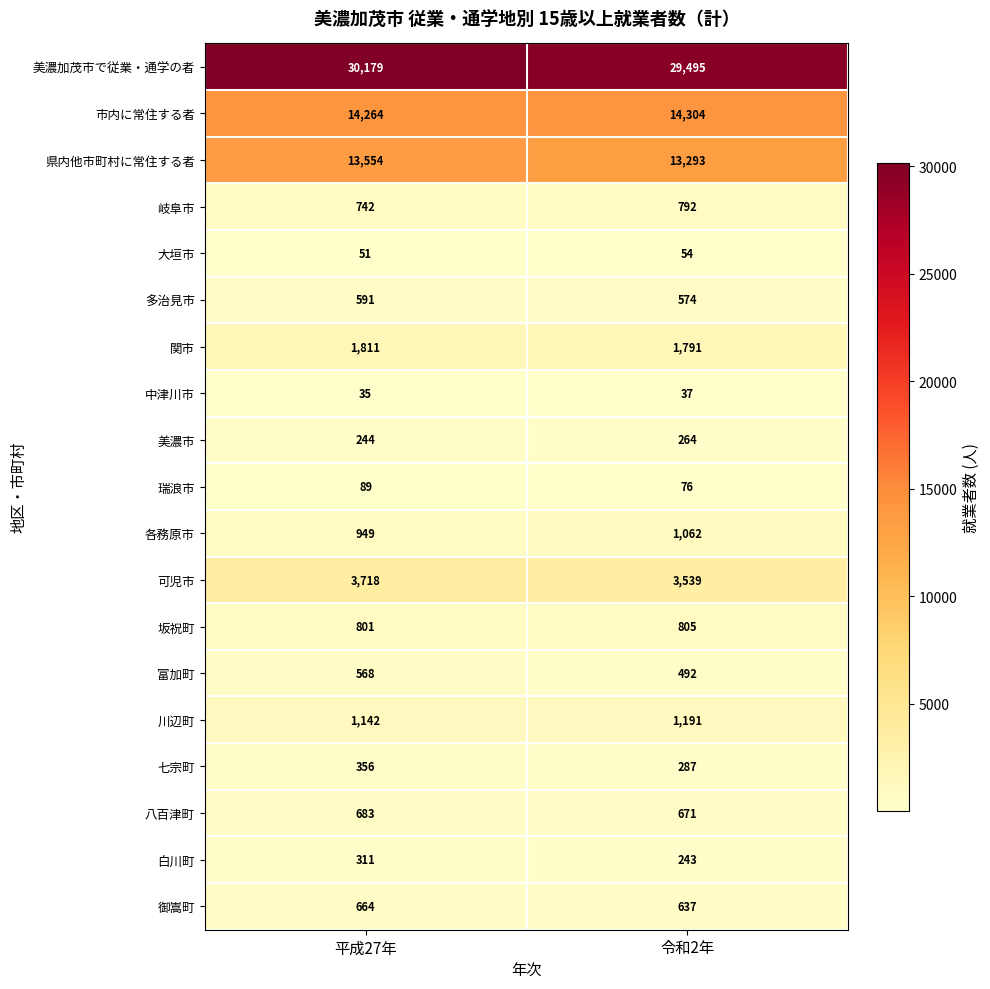

List the series in order of their peak value, highest first.

美濃加茂市で従業・通学の者, 市内に常住する者, 県内他市町村に常住する者, 可児市, 関市, 川辺町, 各務原市, 坂祝町, 岐阜市, 八百津町, 御嵩町, 多治見市, 富加町, 七宗町, 白川町, 美濃市, 瑞浪市, 大垣市, 中津川市